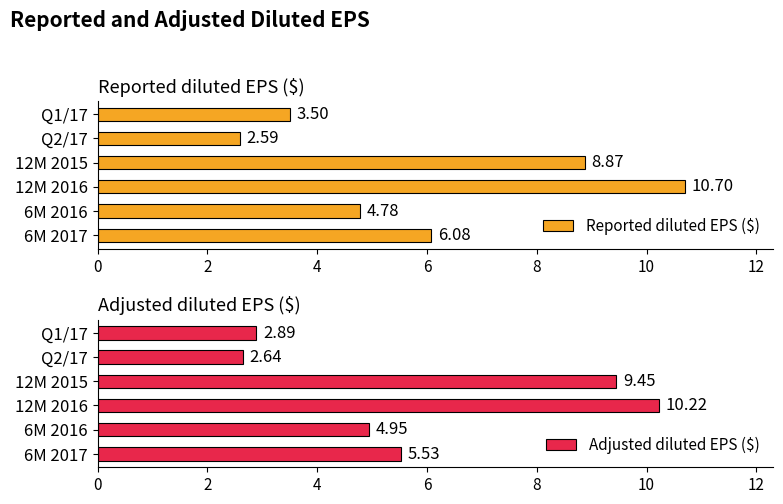

What is the smallest value displayed?

2.6